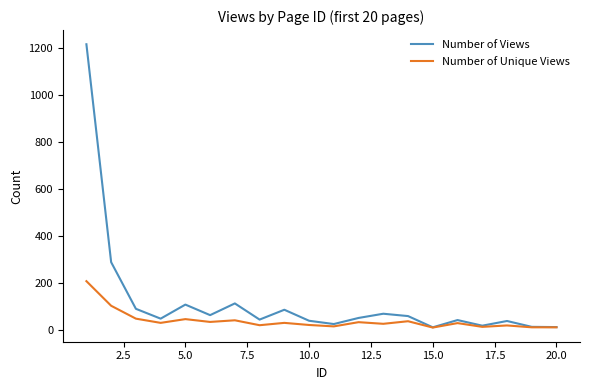

Which series has the largest range (max minus min)?

Number of Views